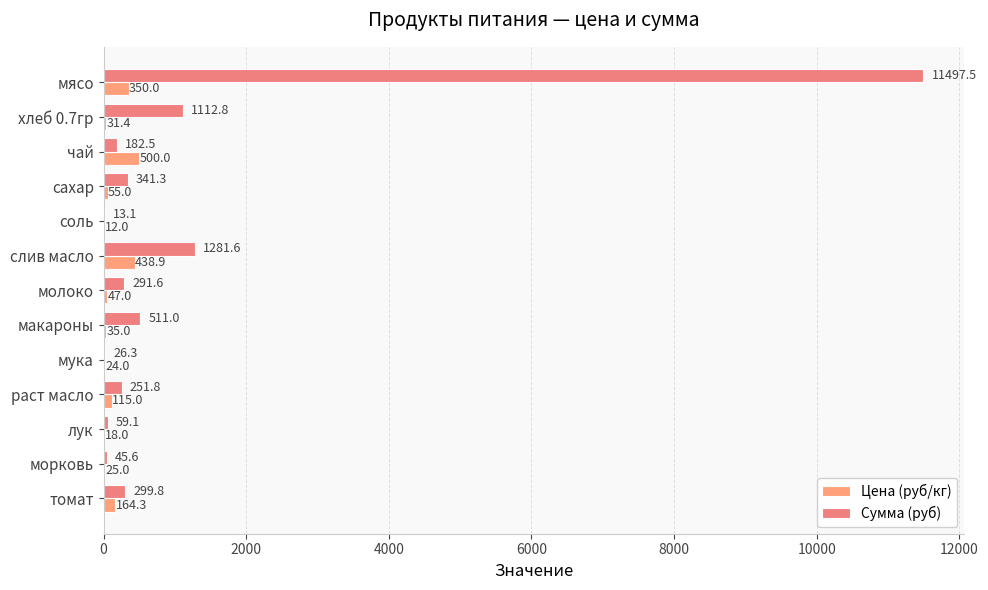

How many data points in Сумма (руб) are above 291?

7